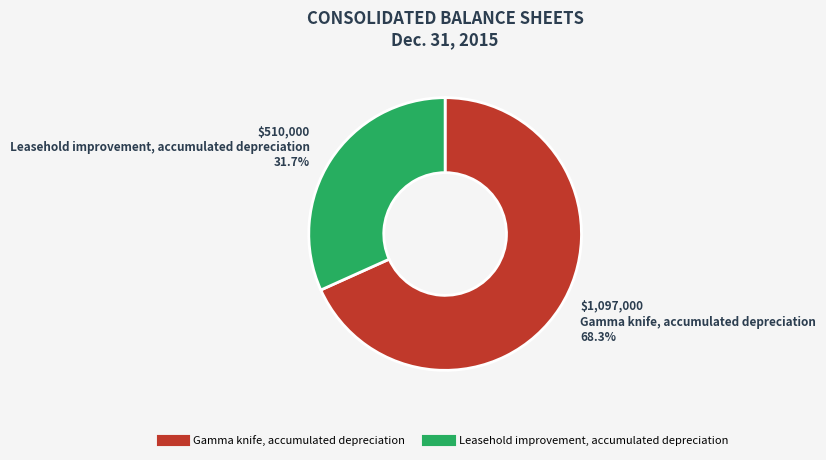

To the nearest percent, what portion does Leasehold improvement, accumulated depreciation represent?

32%